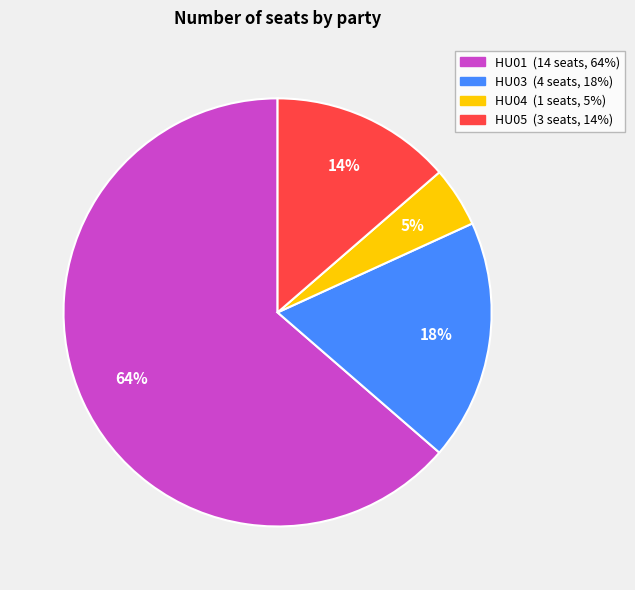

Rank the categories by value from lowest to highest.

HU04, HU05, HU03, HU01